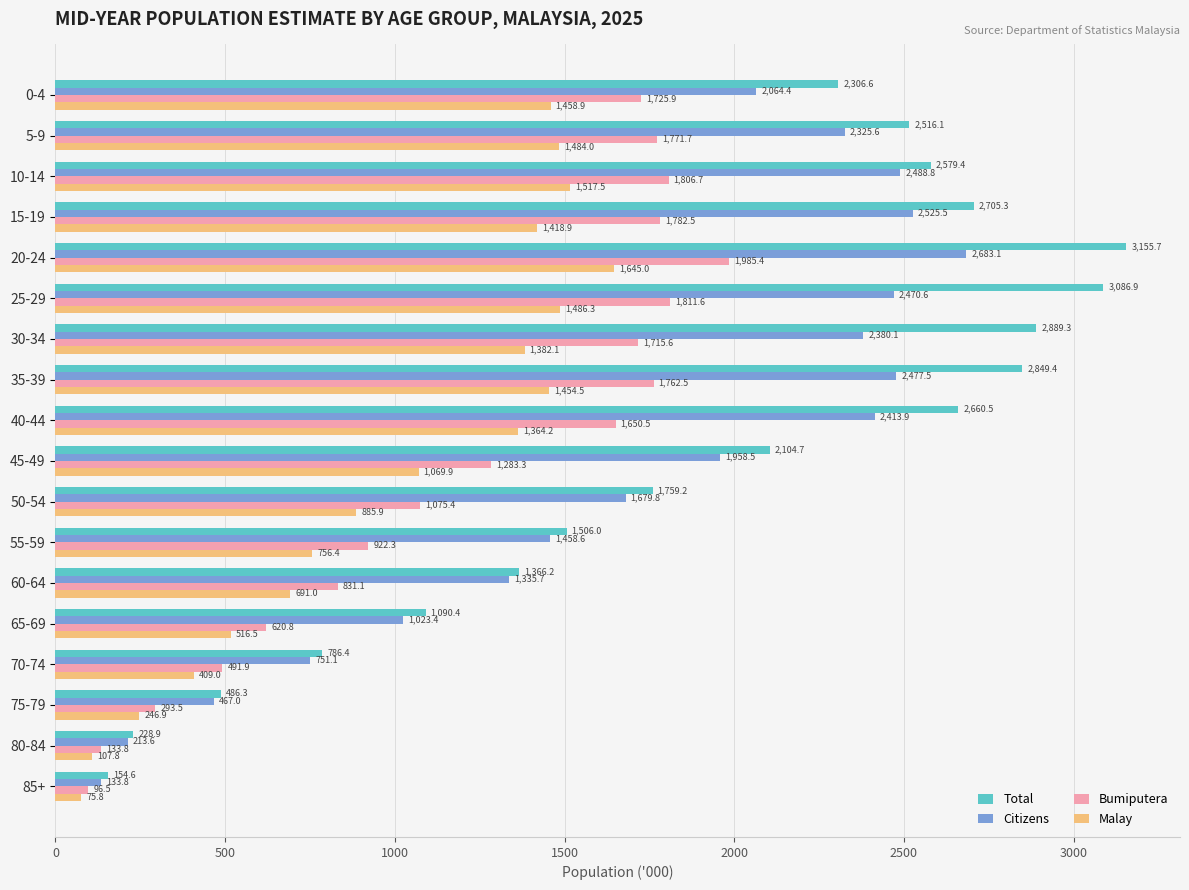

List the labels in order of Total value, smallest first.

85+, 80-84, 75-79, 70-74, 65-69, 60-64, 55-59, 50-54, 45-49, 0-4, 5-9, 10-14, 40-44, 15-19, 35-39, 30-34, 25-29, 20-24